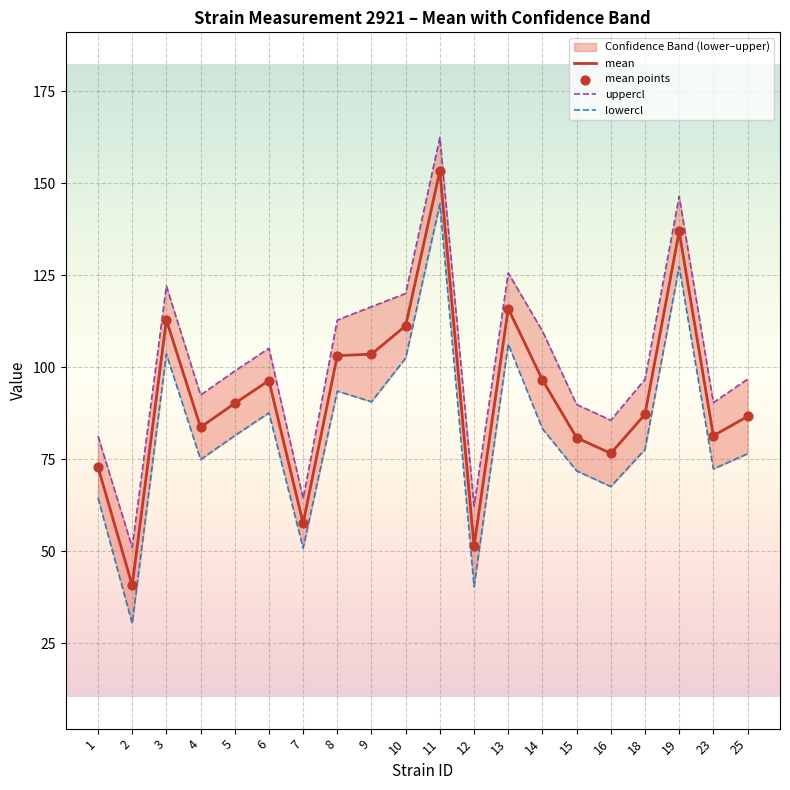

Is the value of mean points at 15 greater than the value of mean at 19?

No